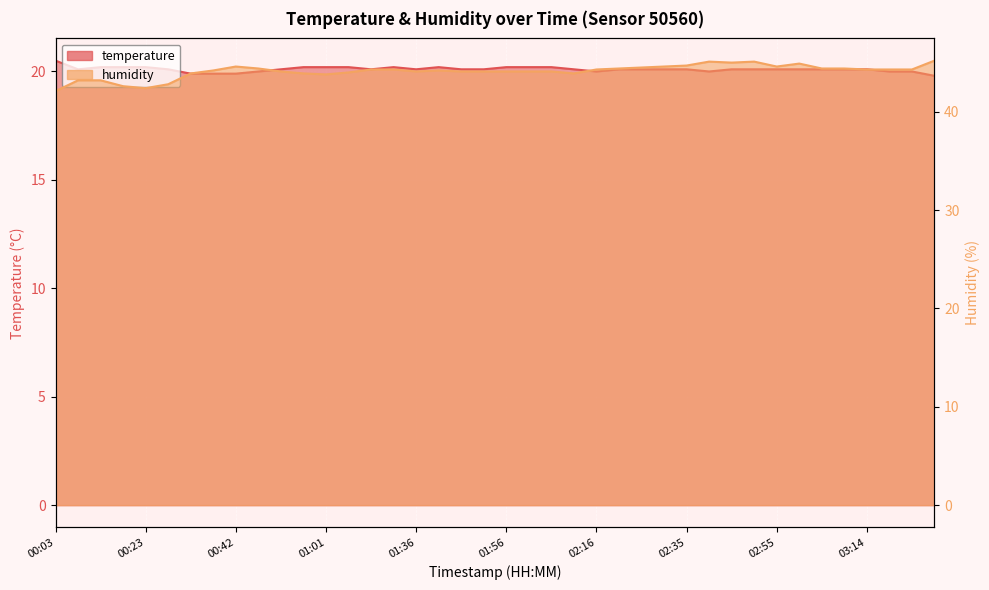

Between 02:40 and 00:13, which is larger?

00:13